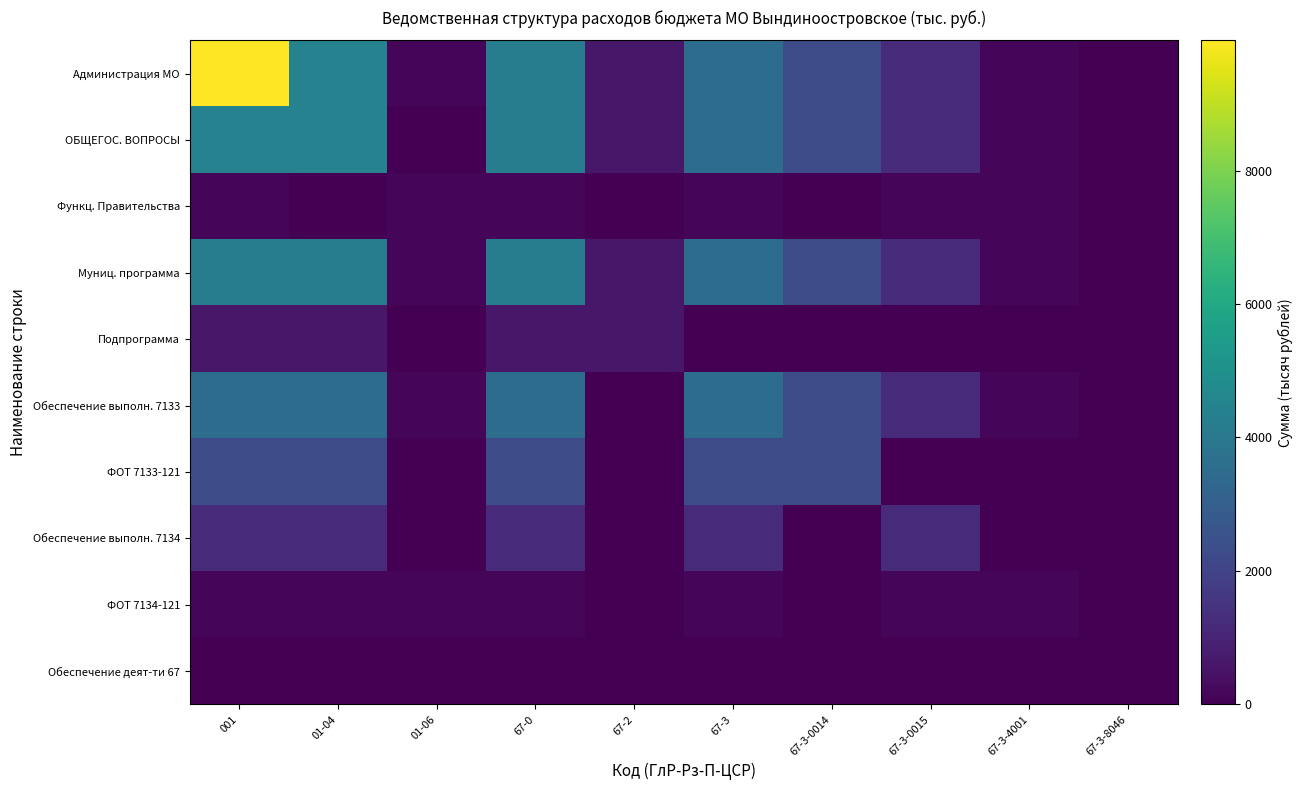

Between 001 and 67-2, which series saw the biggest shift?

Администрация МО